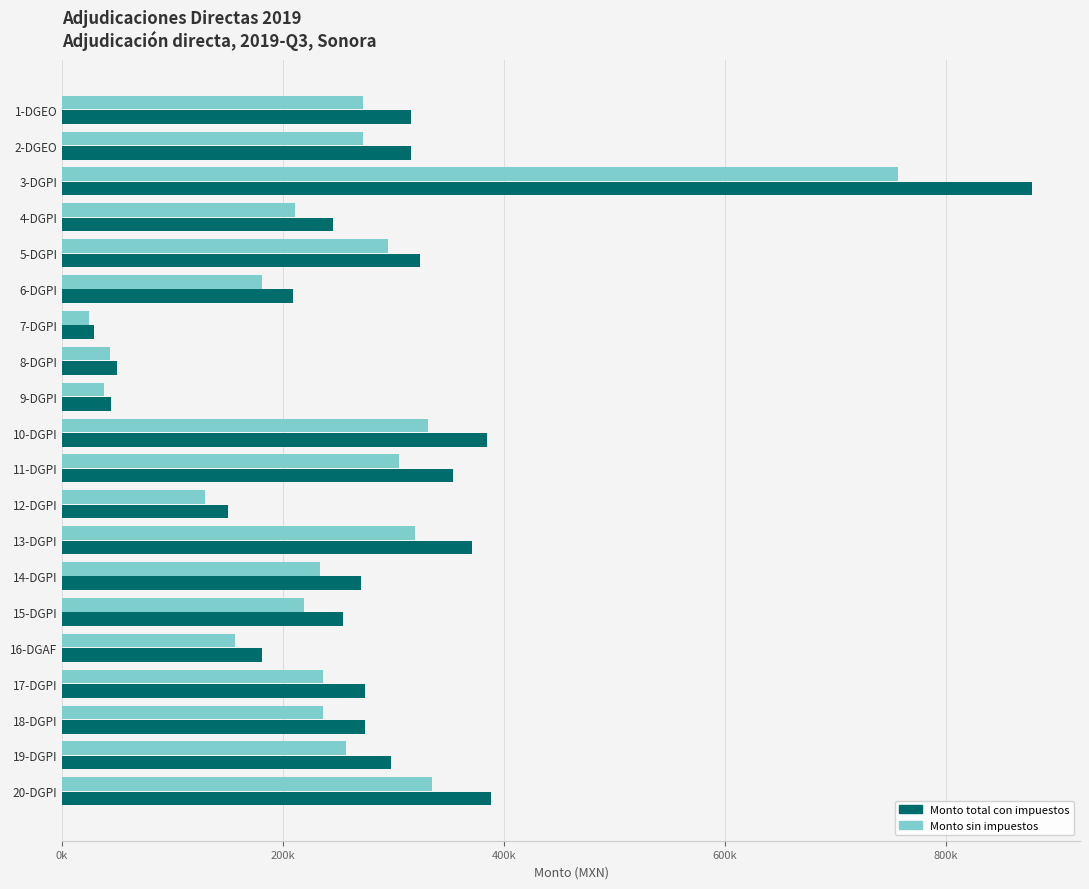

What is the label of the 10th bar from the right?

11-DGPI